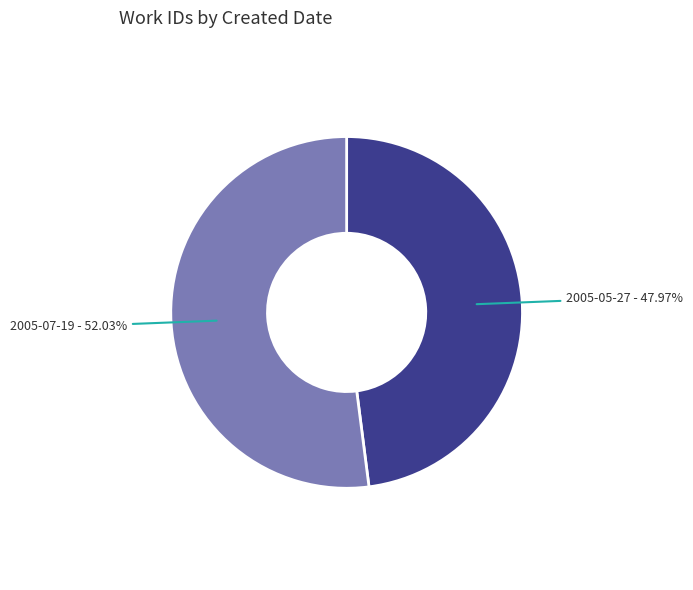

The 2005-07-19 slice represents 52% of the pie. True or false?

True